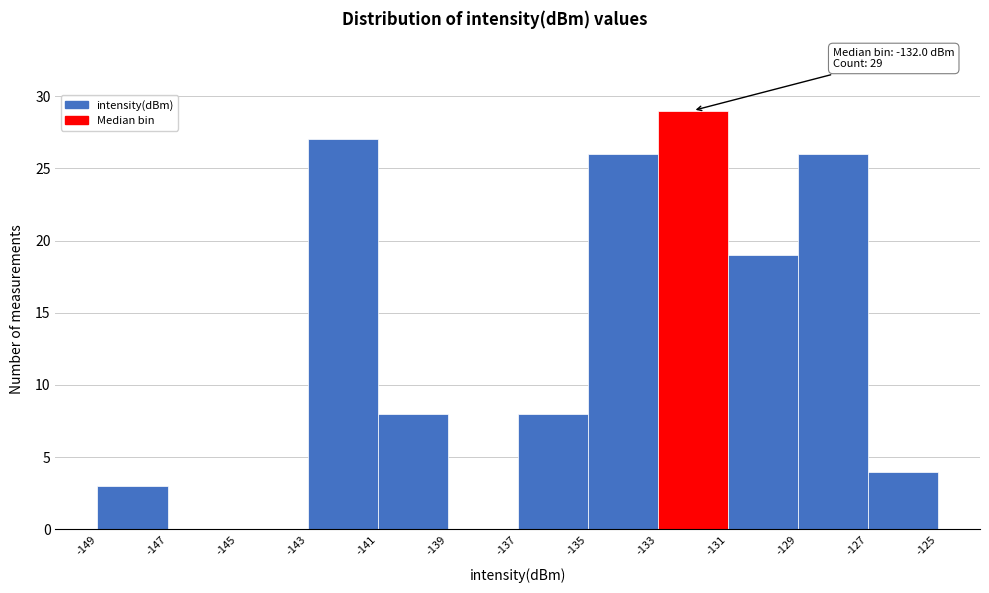

Which range on the x-axis has the tallest bar?

-133 to -131